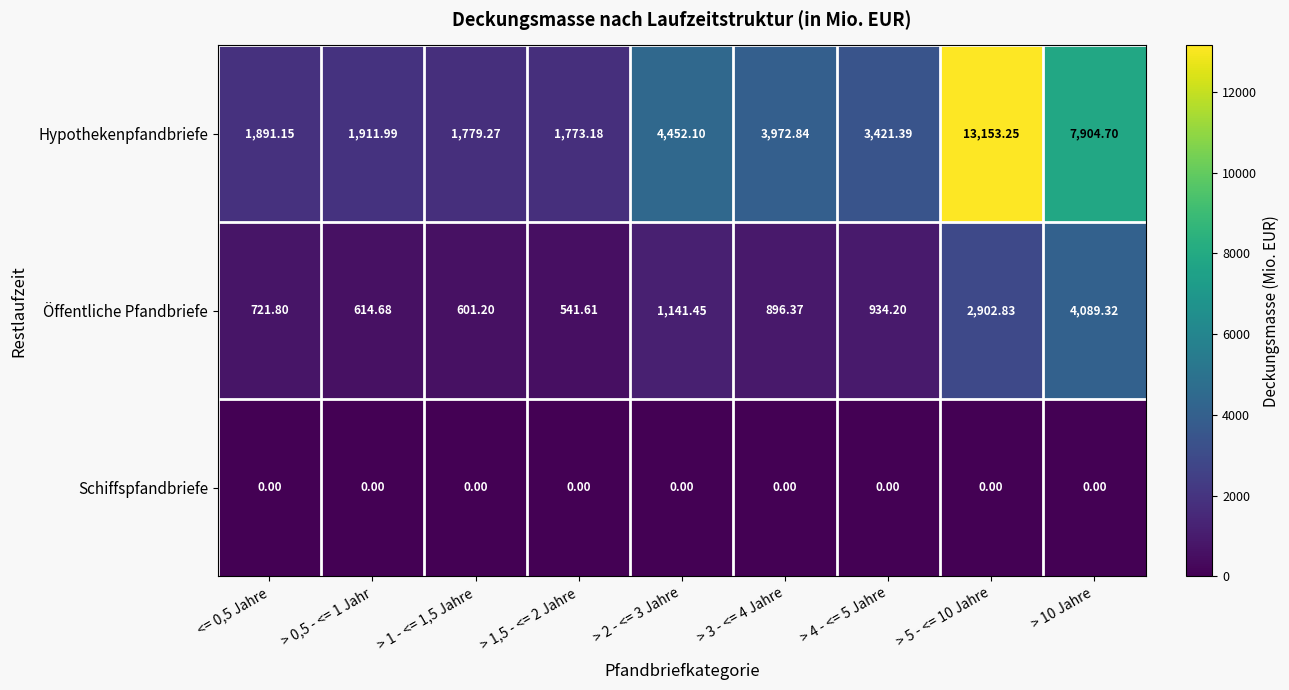

Rank the series by their maximum value, from lowest to highest.

Schiffspfandbriefe, Öffentliche Pfandbriefe, Hypothekenpfandbriefe